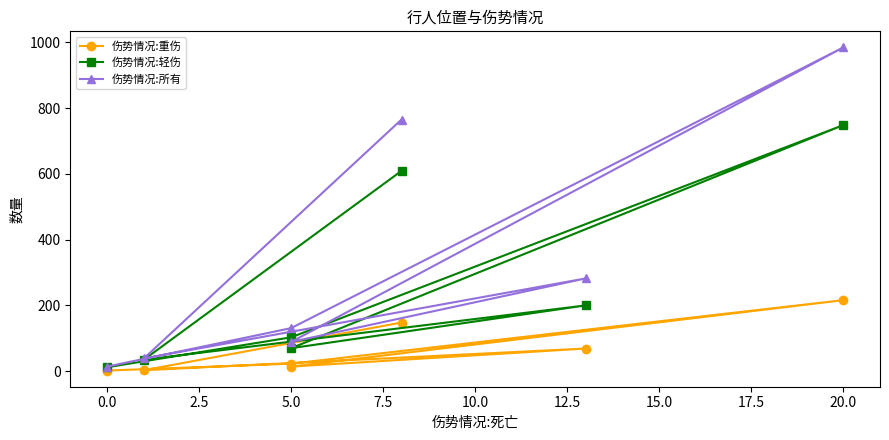

How many data points in 伤势情况:所有 are less than 131?

3